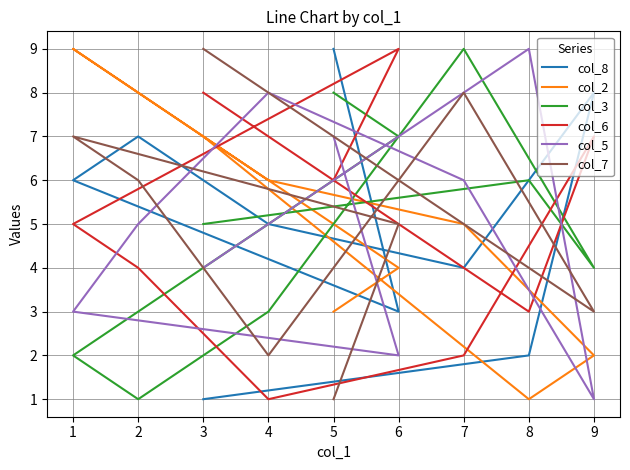

What is the value of the col_7 point at the 2nd from the left?

5